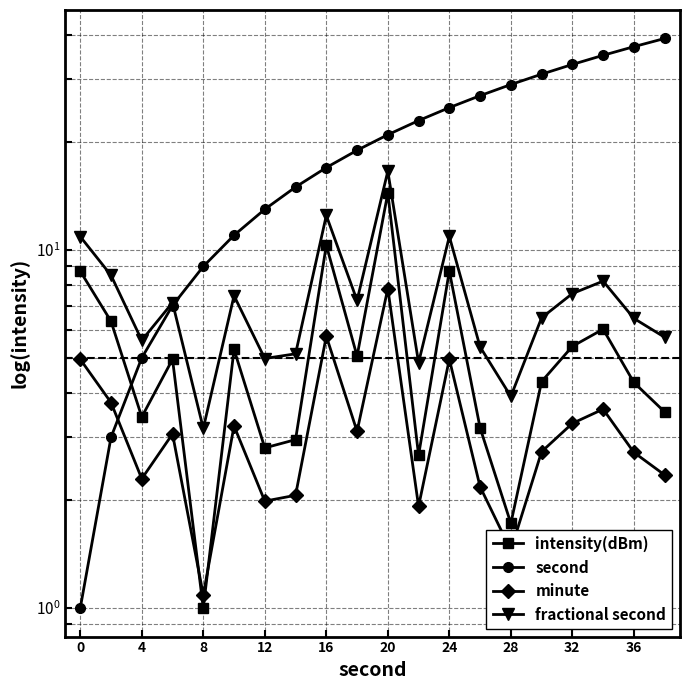

How many interior local valleys does the fractional second series have?

6